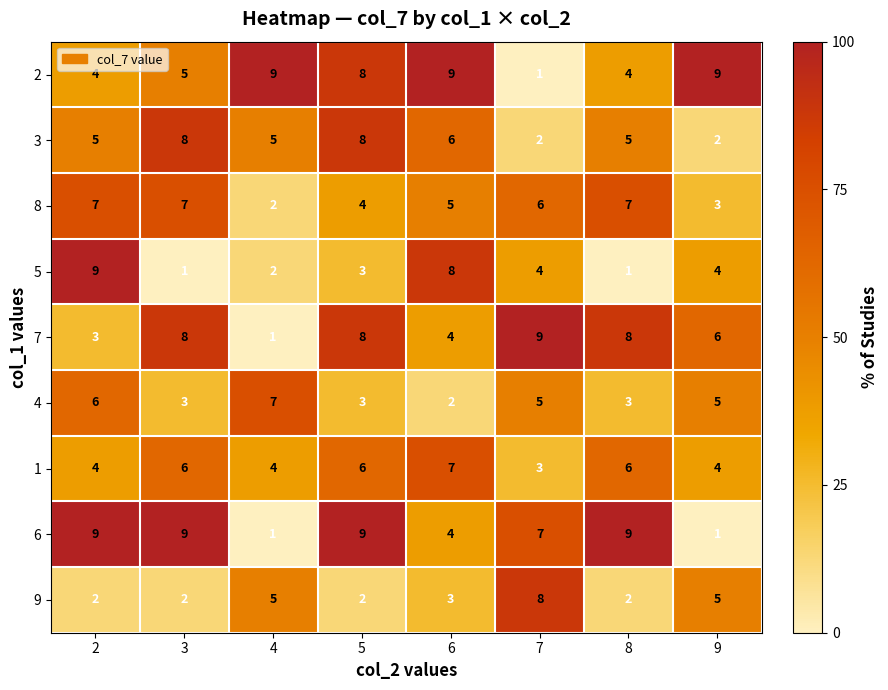

At which category is the sum across all series the highest?

5